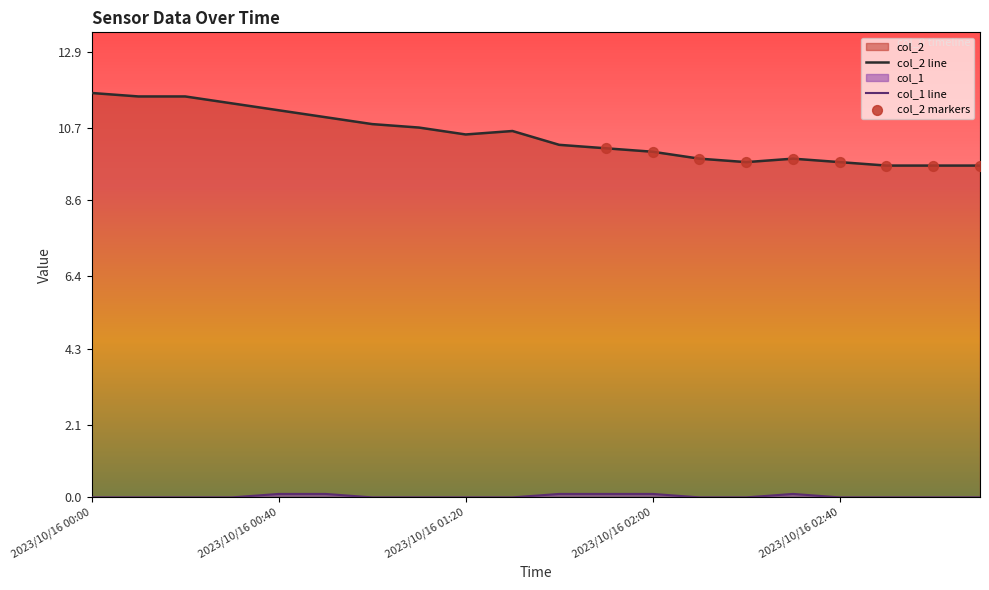

What are all the series names shown in the legend?

col_2, col_1